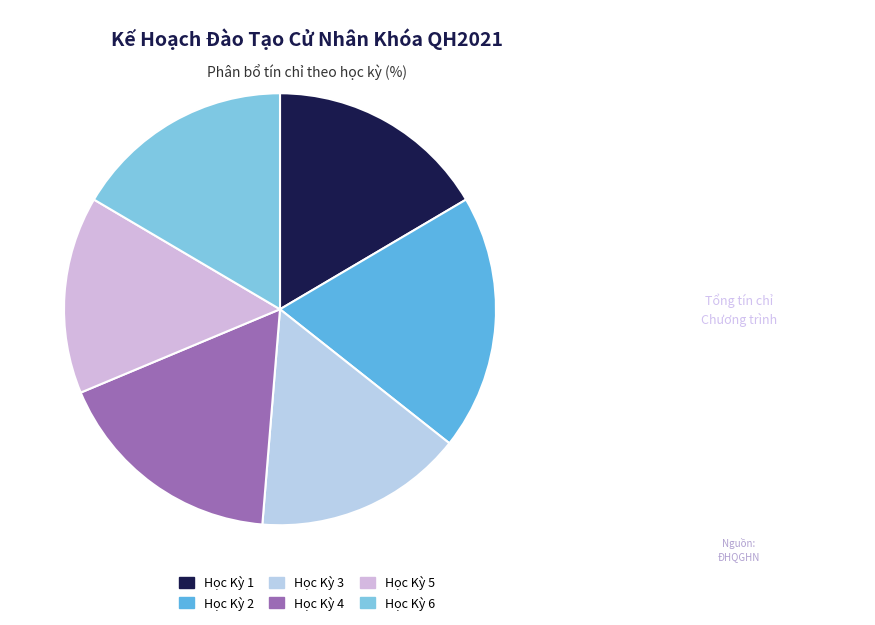

Is it true that Học Kỳ 1 is 17% of the pie?

True